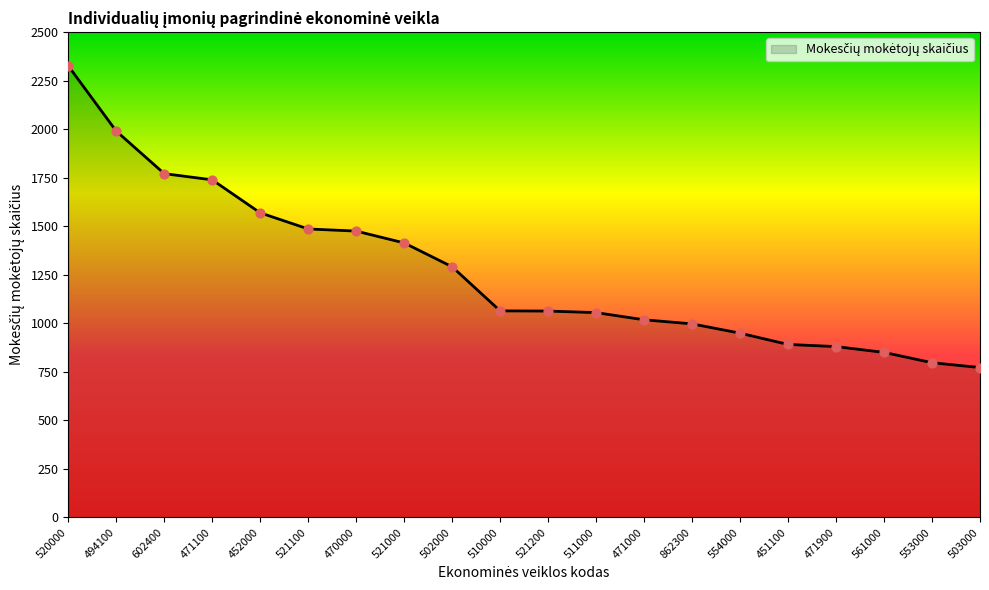

What is the change in value from 520000 to 451100?

-1435